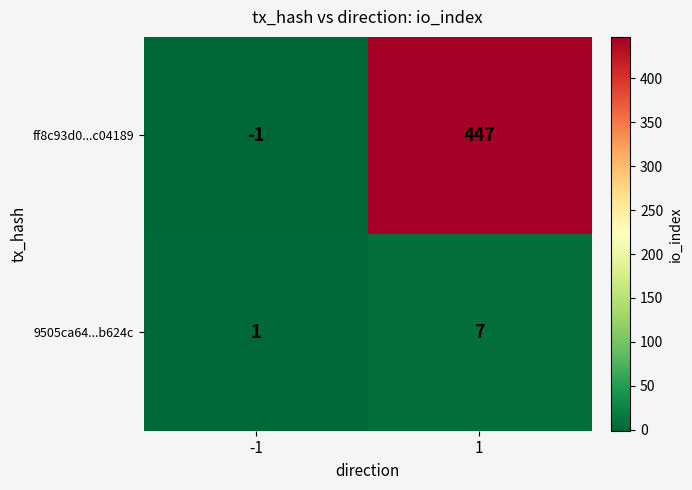

Reading right to left, what are all the values shown in this chart?

ff8c93d0...c04189: 1=447	-1=-1
9505ca64...b624c: 1=7	-1=1